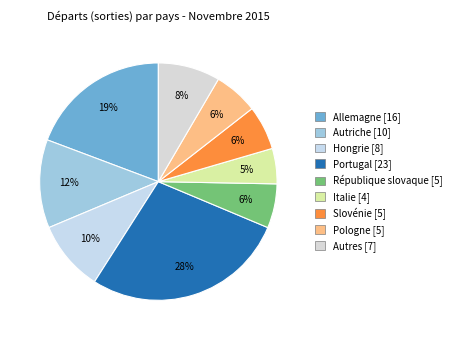

How many segments does this pie chart have?

9